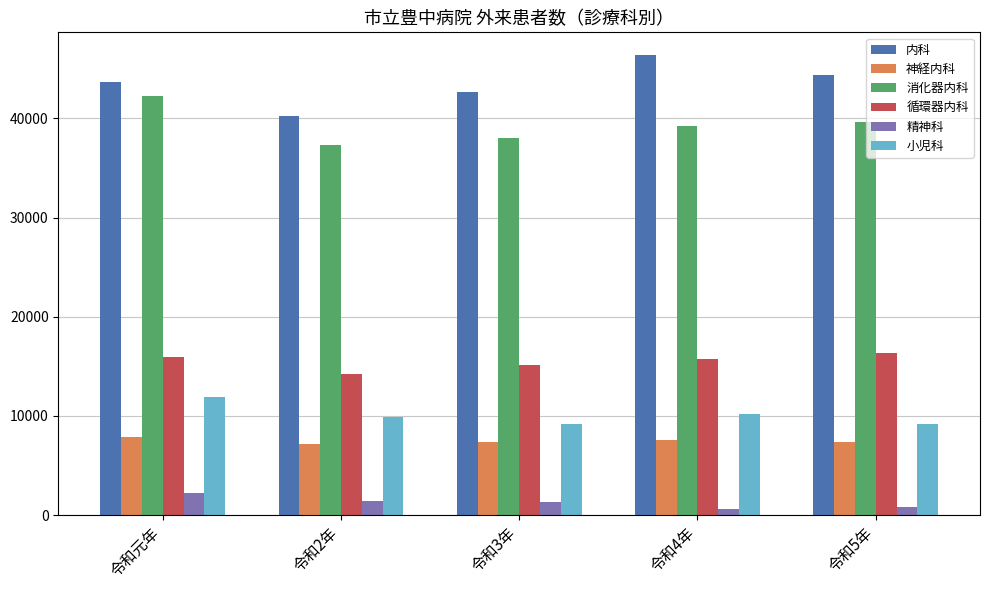

The value of 内科 at 令和4年 is 22268. True or false?

False